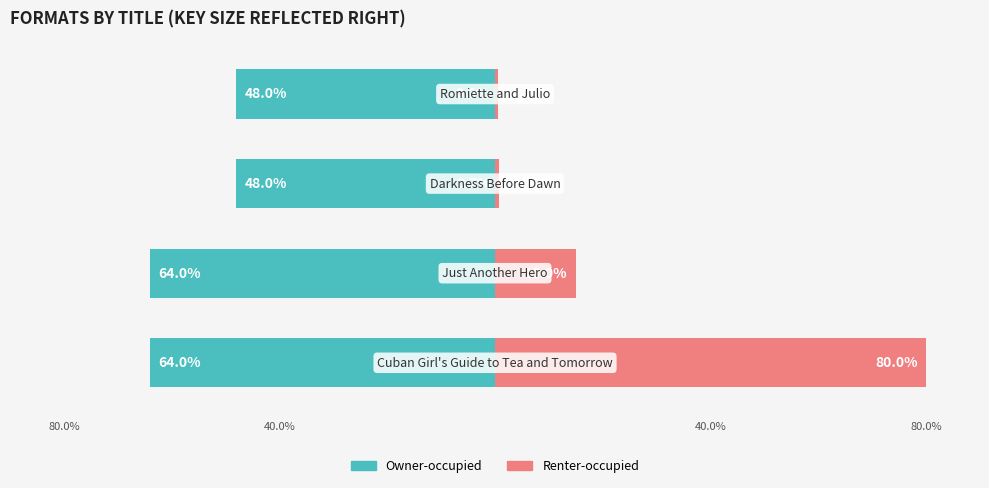

What are all the series names shown in the legend?

Owner-occupied, Renter-occupied